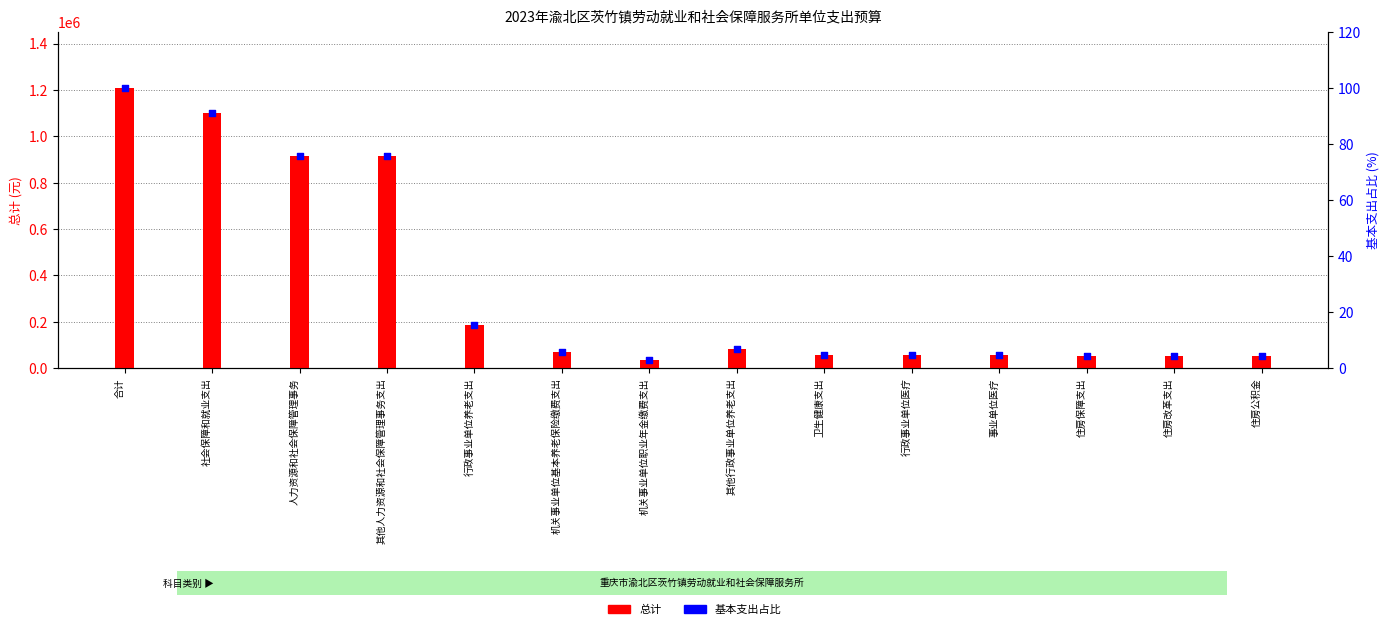

What is the total value across all series at 住房保障支出?

51043.6